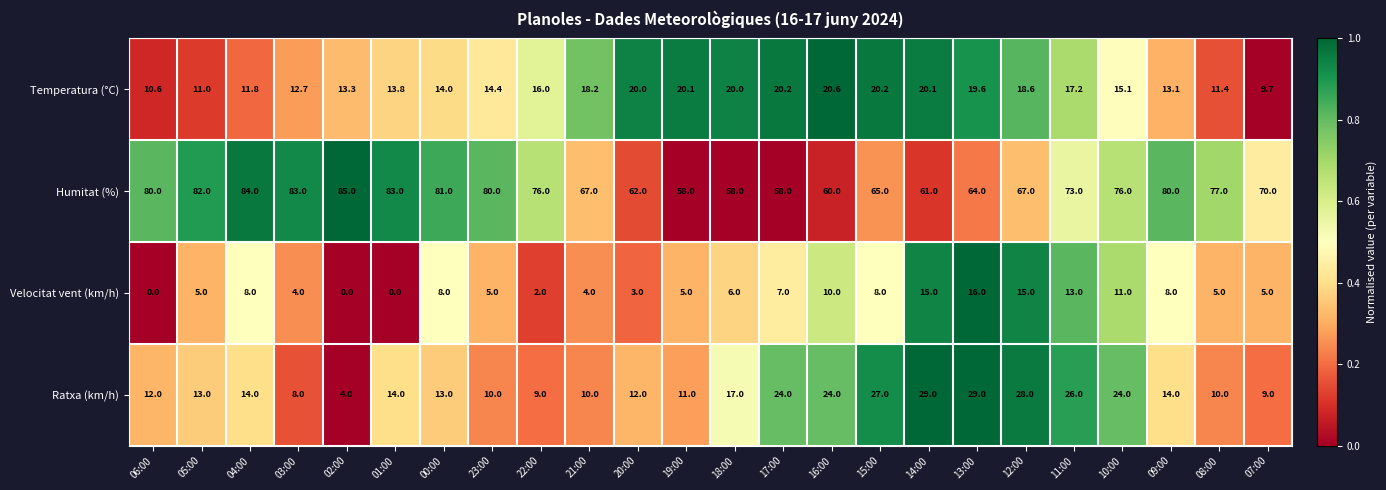

What is the sum of the Ratxa (km/h) values at 05:00 and 07:00?

22.0